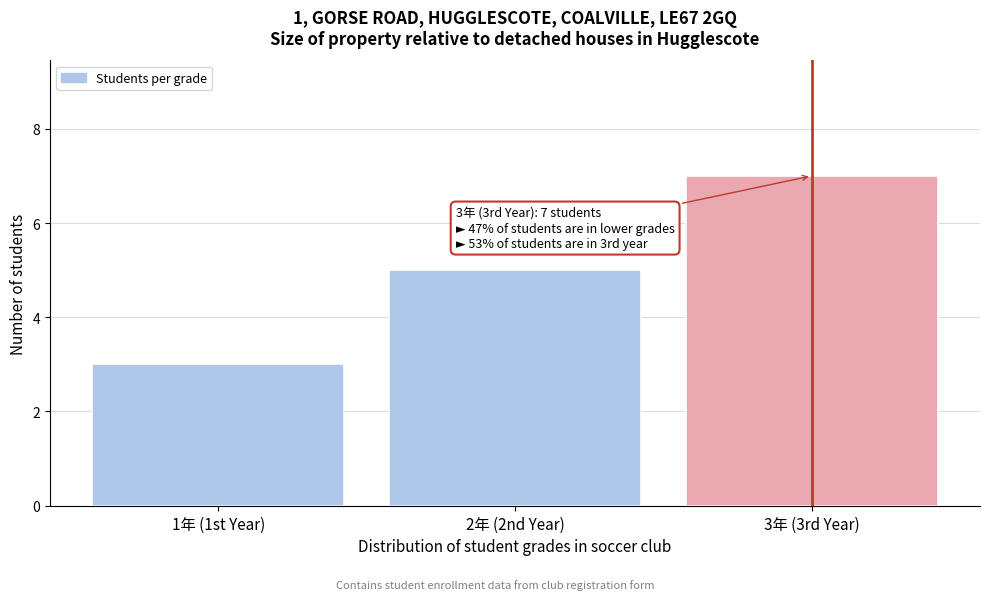

Reading left to right, what are all the values shown in this chart?

1年 (1st Year)=3	2年 (2nd Year)=5	3年 (3rd Year)=7